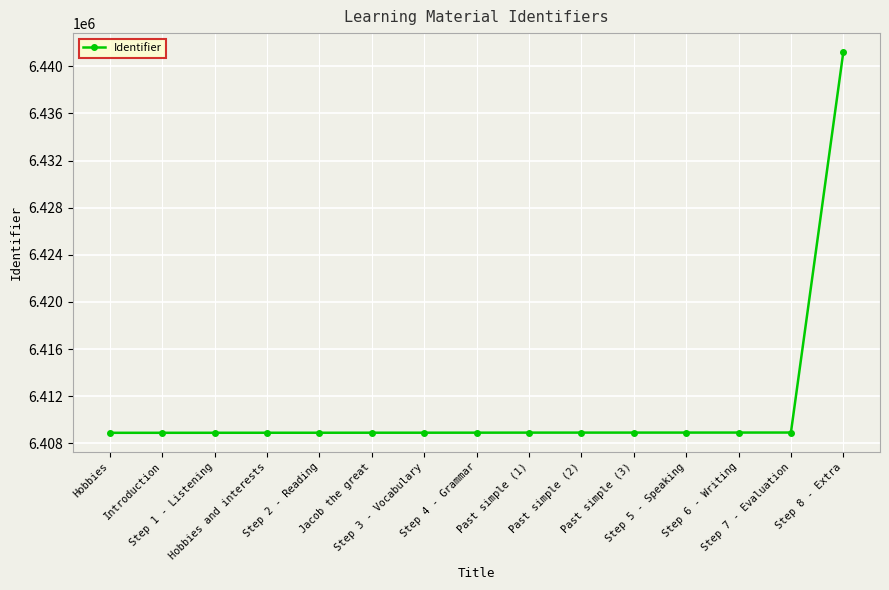

What is the greatest value displayed?

6441208